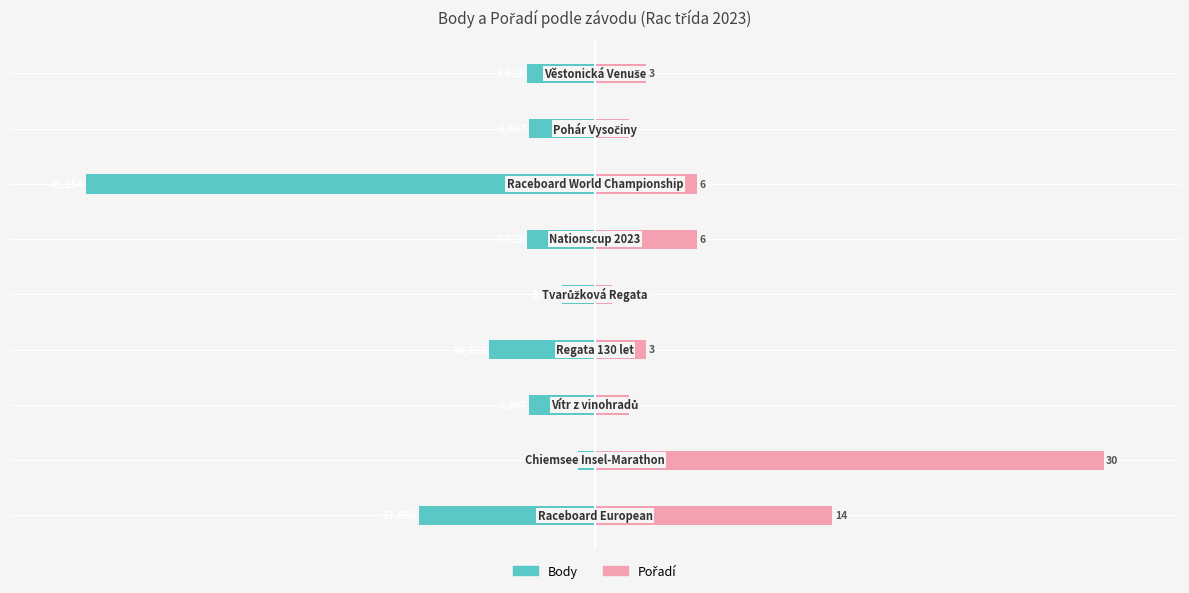

Between 2 and 3, which series saw the biggest shift?

Body